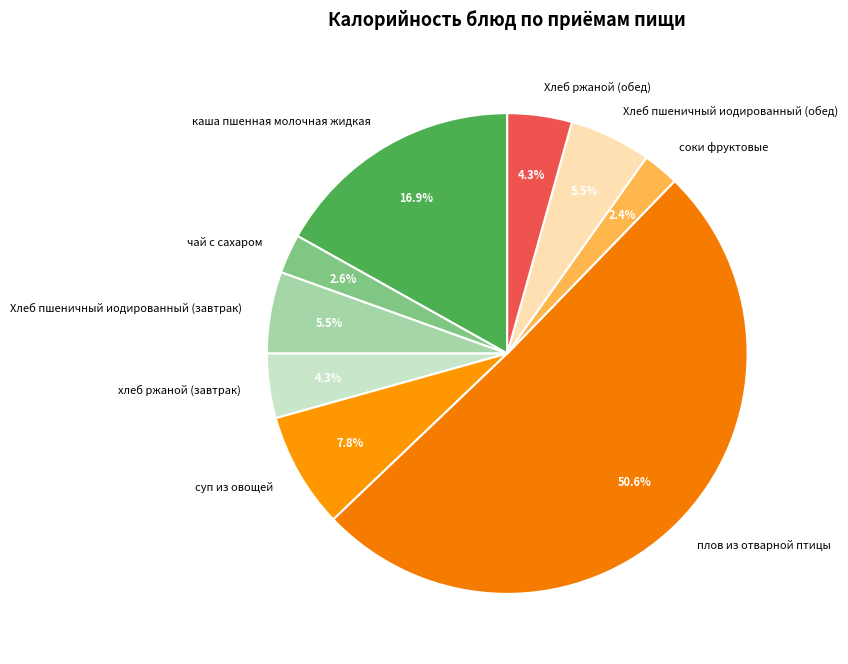

True or false: хлеб ржаной (завтрак) accounts for 13% of the total.

False